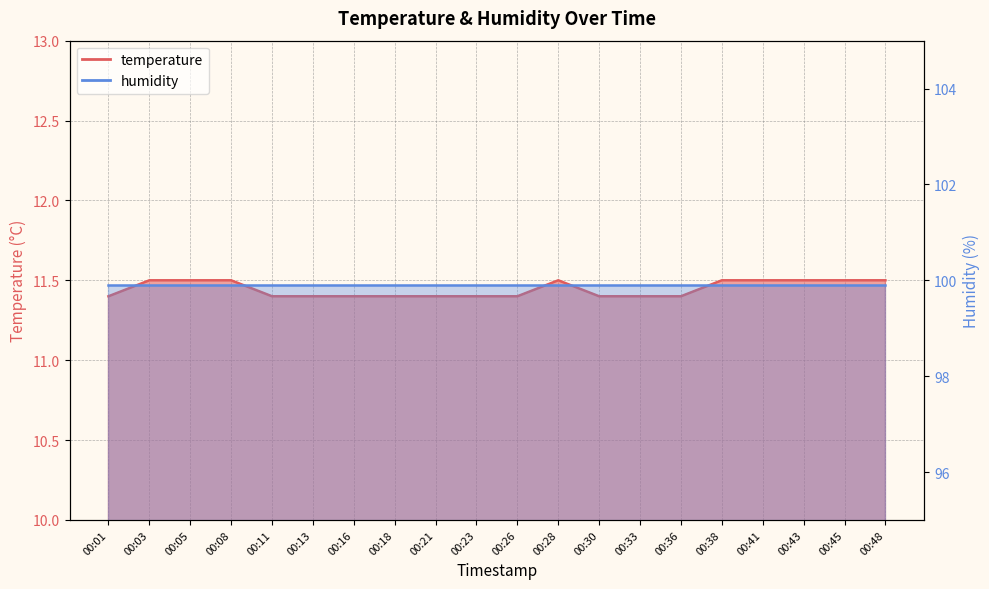

Which label corresponds to the smallest value in the chart?

00:01